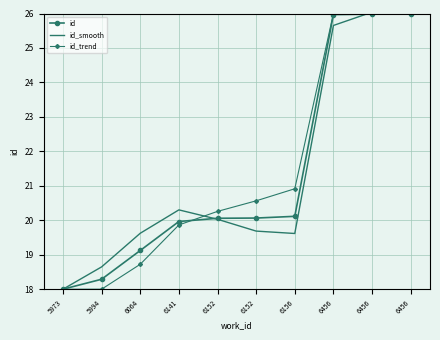

Which series has the largest range (max minus min)?

id_smooth